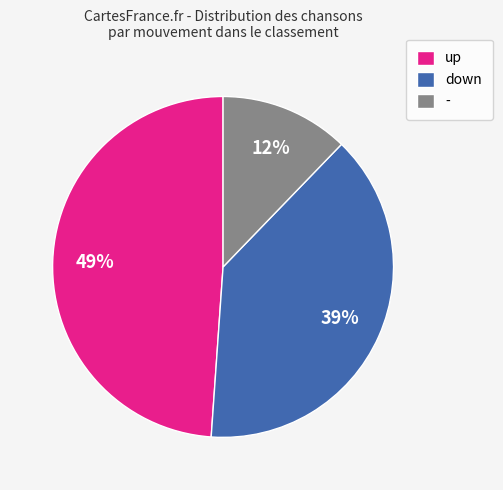

Rank the categories by value from lowest to highest.

-, down, up